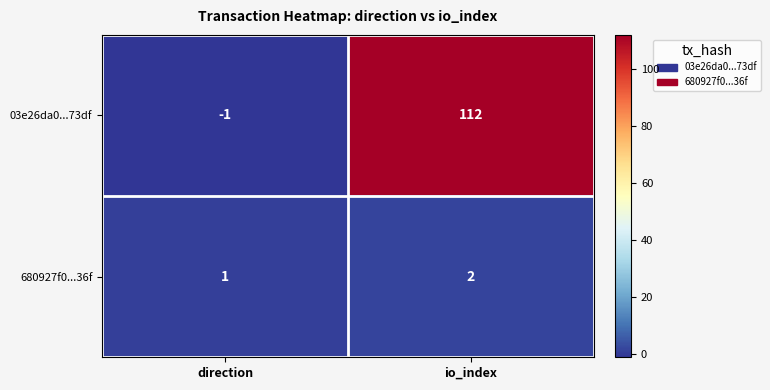

At which label does 680927f0...36f reach its peak?

io_index